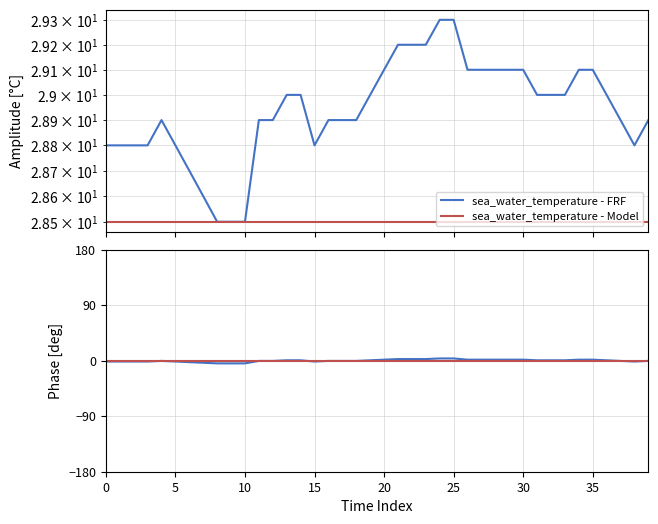

Does the chart display data point markers on the line(s)?

No